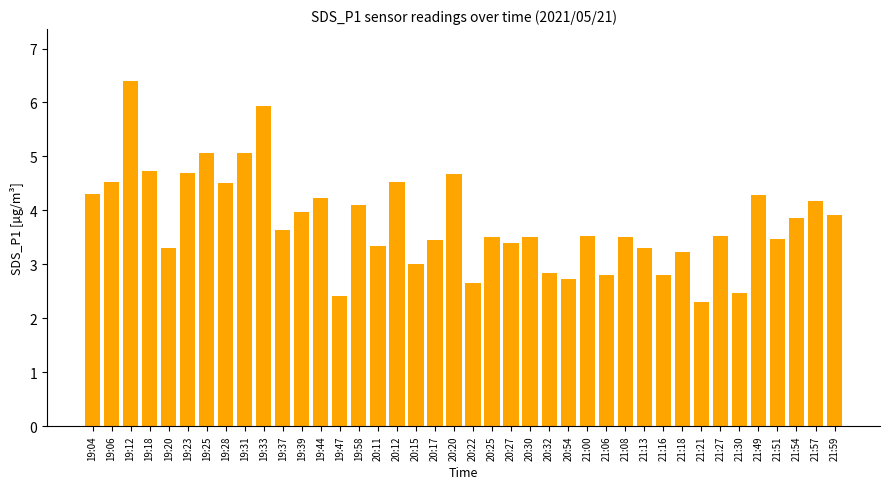

What position from the left is 19:47?

14